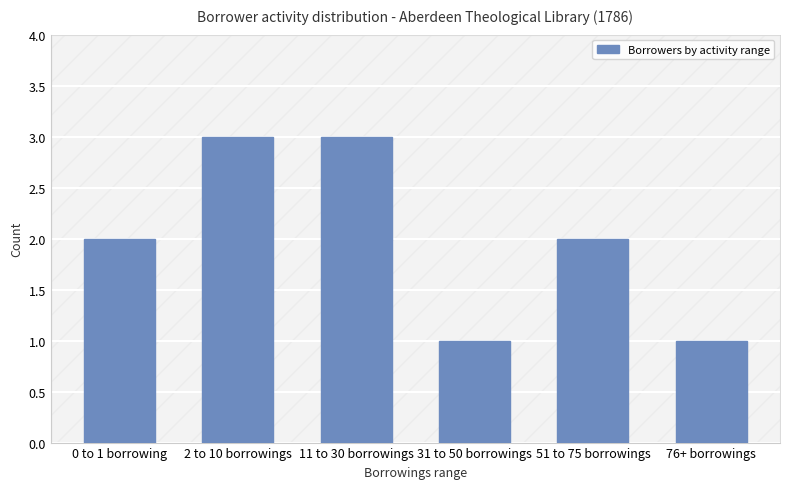

Are the bars horizontal?

No